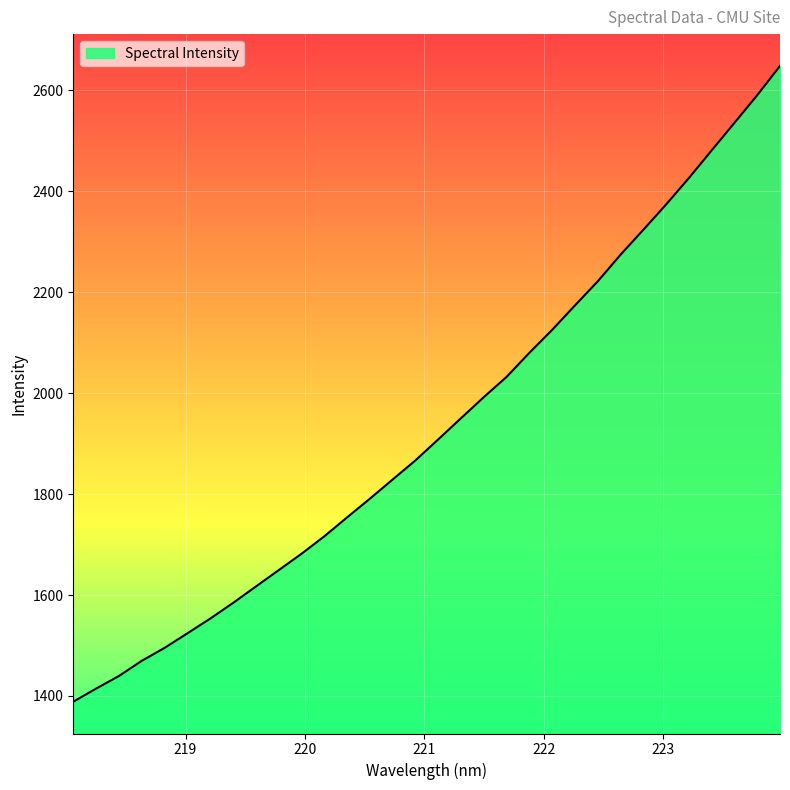

Does the chart display data point markers on the line(s)?

No